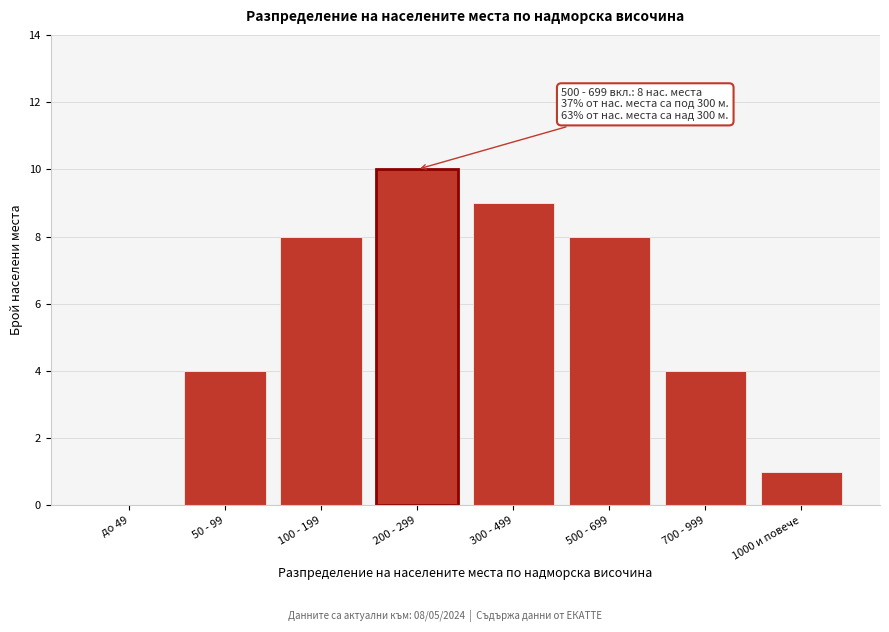

Reading left to right, extract all data points from this chart.

до 49=0	50 - 99=4	100 - 199=8	200 - 299=10	300 - 499=9	500 - 699=8	700 - 999=4	1000 и повече=1